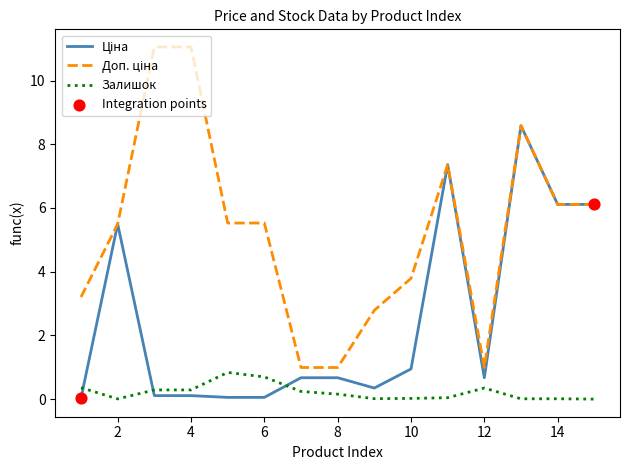

Does the chart have visible grid lines?

No